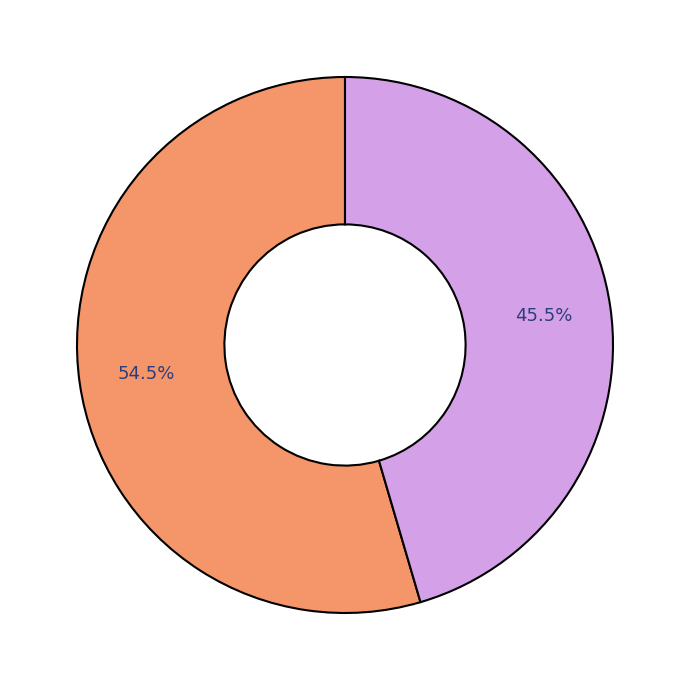

To the nearest percent, what is the difference between the largest and smallest slice percentages?

9%